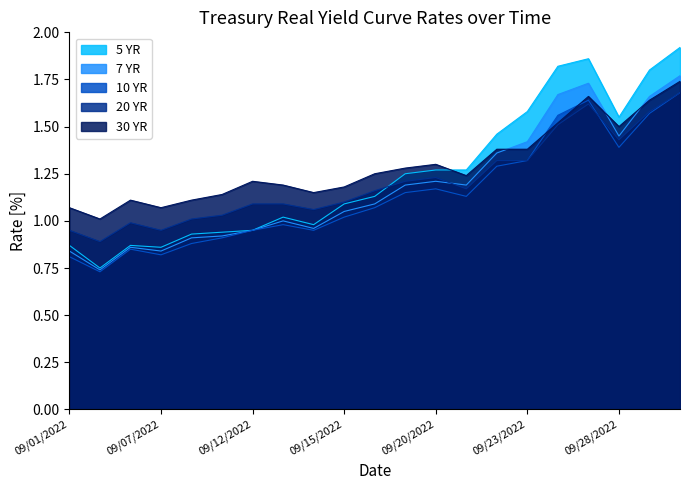

What is the difference between the second highest and minimum values in the 20 YR series?

0.7